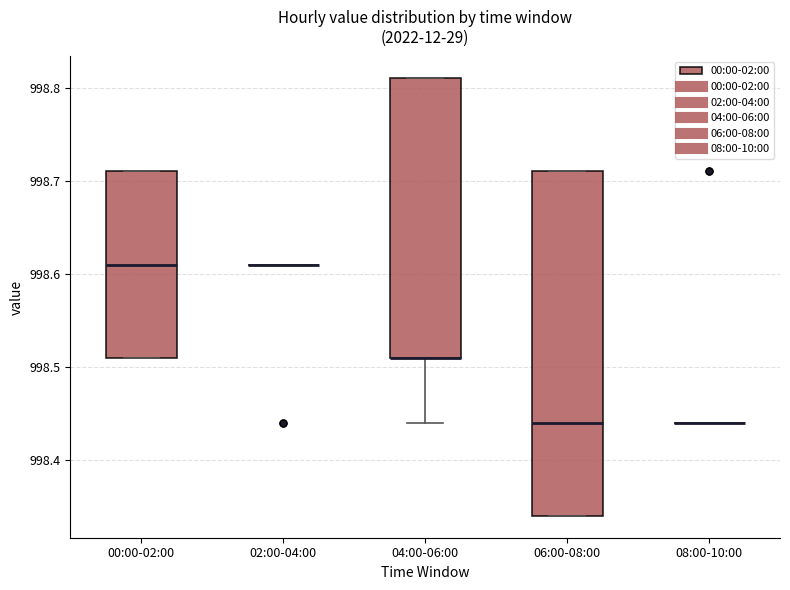

Reading left to right, transcribe this box plot: for each box, give where its median line is, the range the box spans, and where its two whiskers end, as read against the y-axis. The values are not printed on the chart, so give them approximately, as read against the axis.

00:00-02:00: median 998.61, box 998.51 to 998.71, whiskers 998.51 to 998.71
02:00-04:00: box collapsed to a line at 998.61, whiskers 998.61 to 998.61
04:00-06:00: median 998.51 (drawn on the box's lower edge), box 998.51 to 998.81, whiskers 998.44 to 998.81
06:00-08:00: median 998.44, box 998.34 to 998.71, whiskers 998.34 to 998.71
08:00-10:00: box collapsed to a line at 998.44, whiskers 998.44 to 998.44